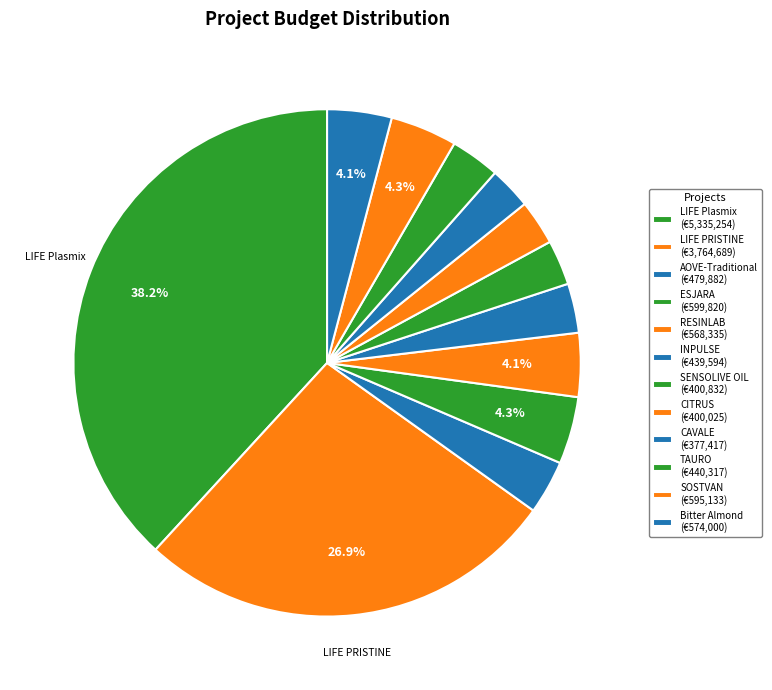

Does CAVALE represent more than half of the total?

No